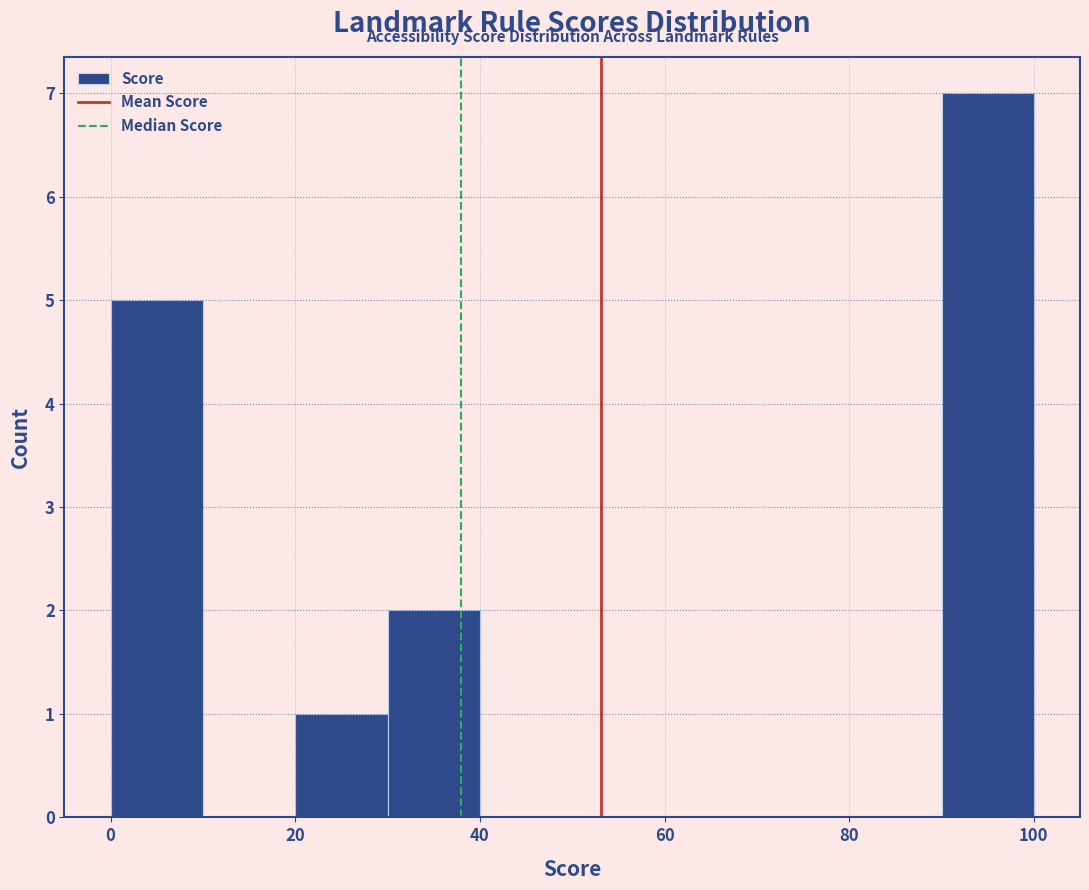

Over which range of the x-axis is the bar tallest?

90 to 100